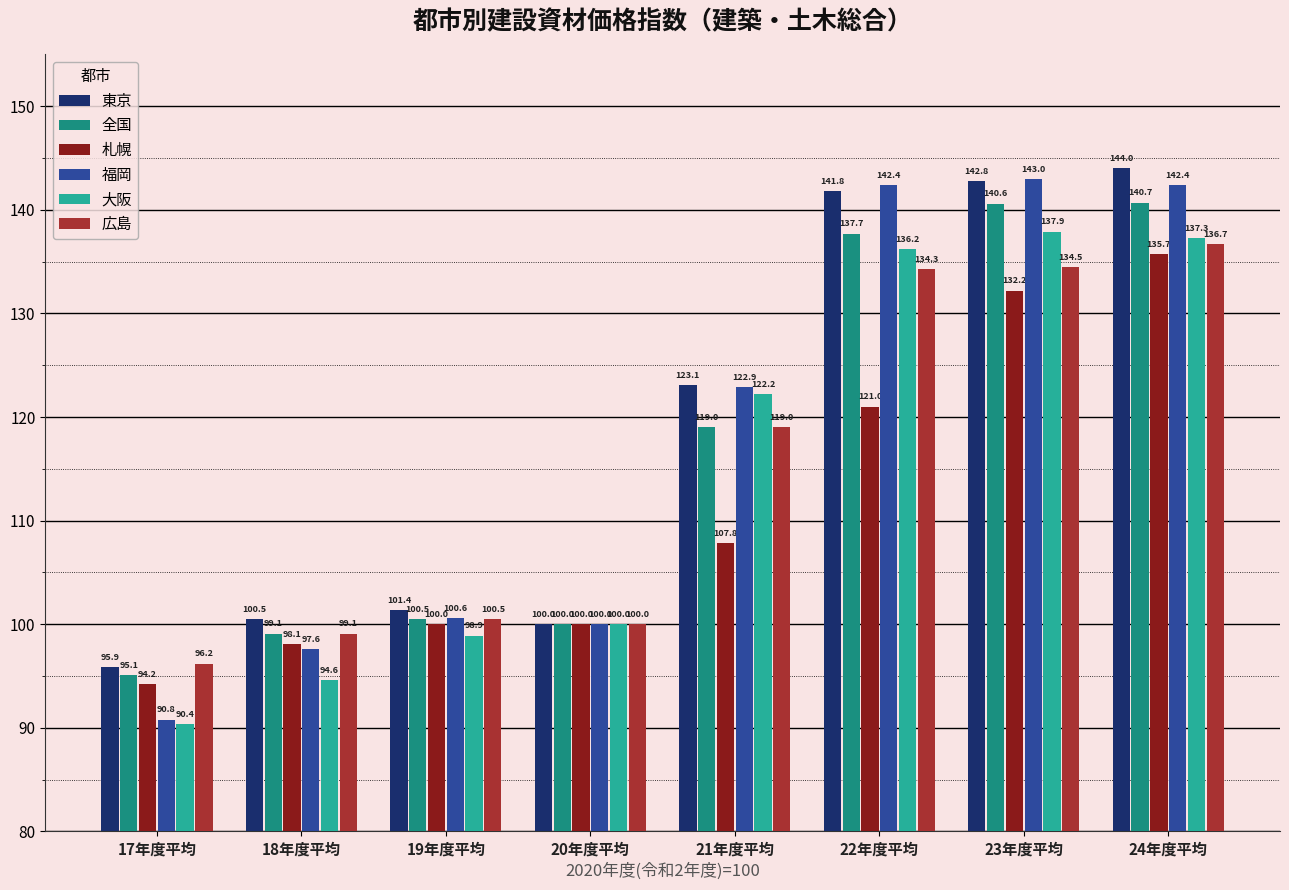

Which series has the largest total across all categories?

東京